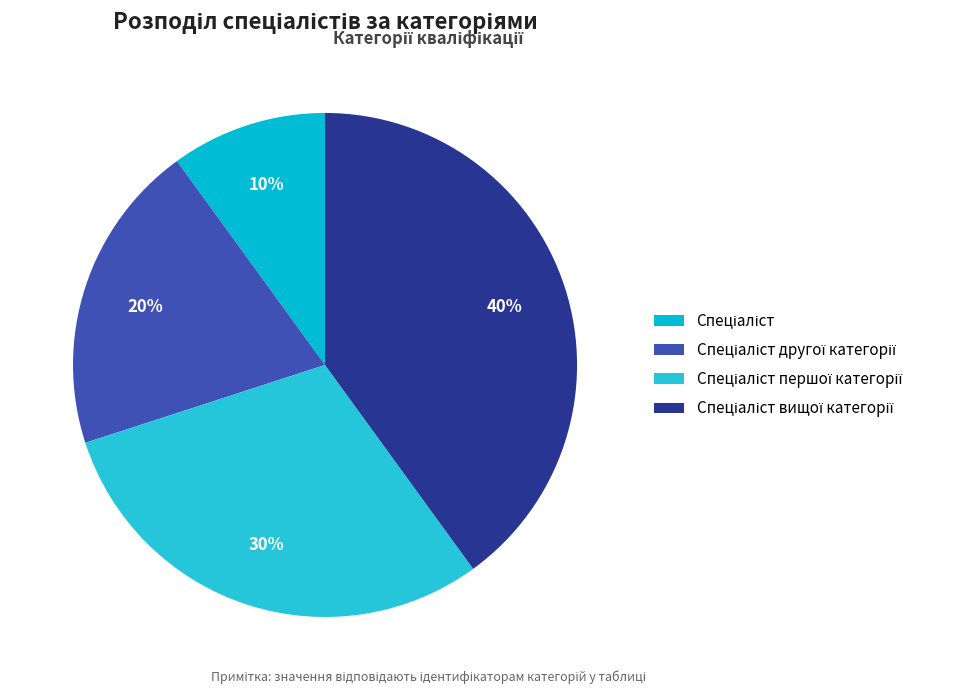

What percentage is NOT represented by Спеціаліст першої категорії?

70.0%